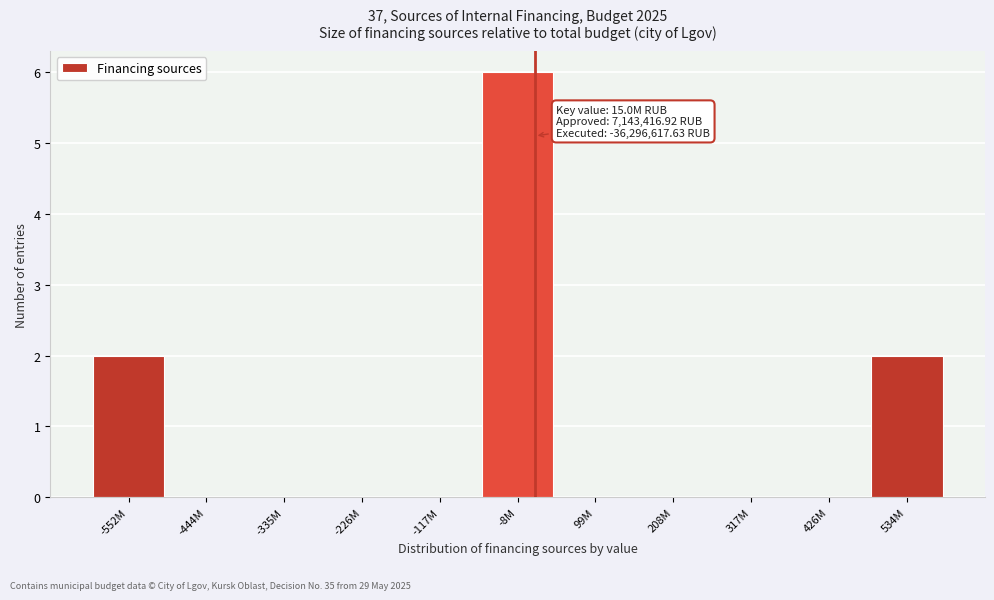

Reading left to right, extract all data points from this chart.

-552M=2	-444M=0	-335M=0	-226M=0	-117M=0	-8M=6	99M=0	208M=0	317M=0	426M=0	534M=2